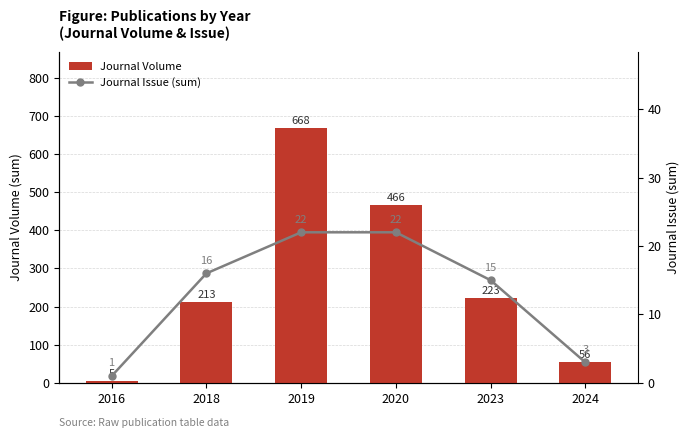

How many values in the Journal Issue (sum) series exceed 16?

2